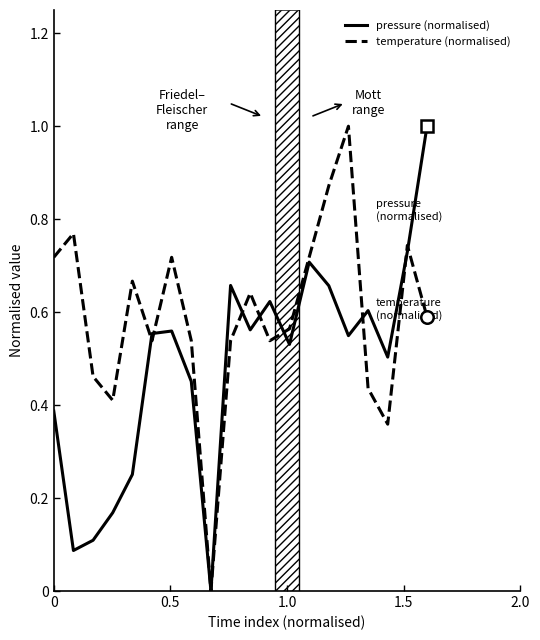

What is the maximum value for pressure (normalised)?

1.0